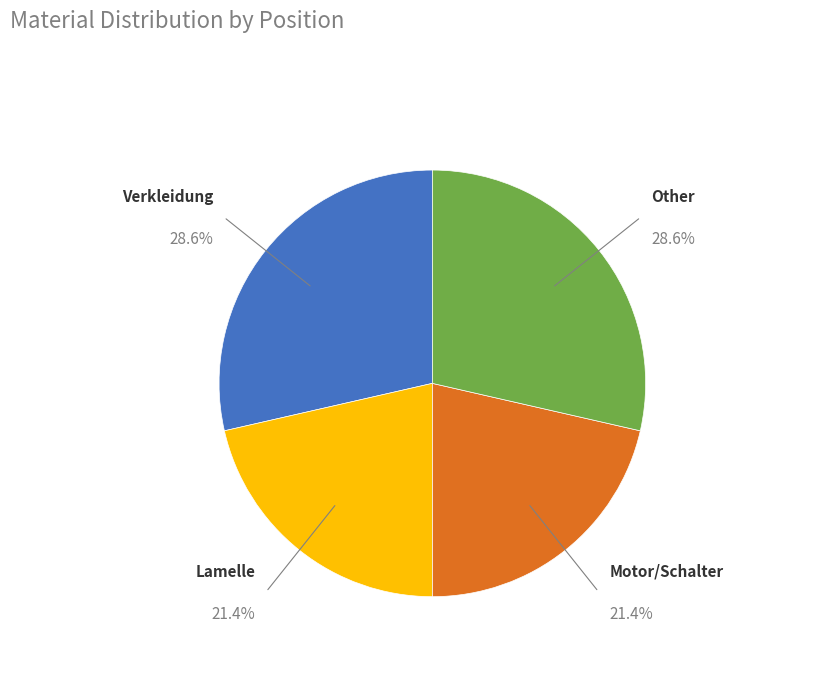

Is there any slice that represents more than half of the pie?

No